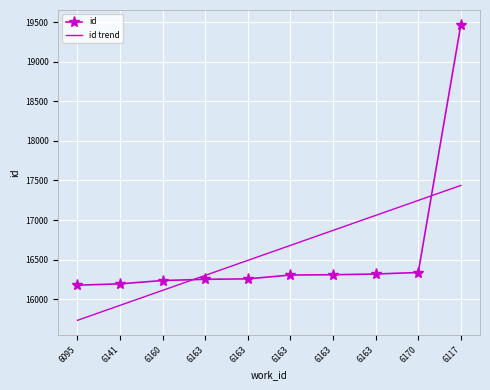

What are all the series names shown in the legend?

id, id trend